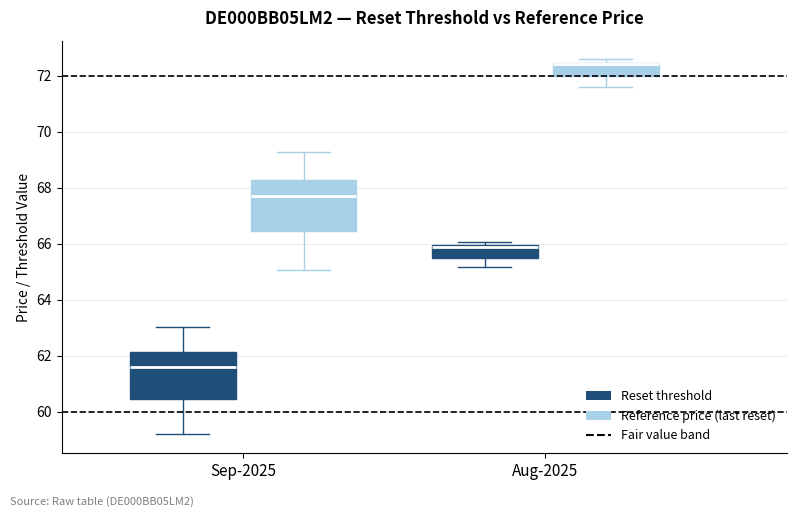

Reading left to right, transcribe this box plot: for each box, give where its median line is, the range the box spans, and where its two whiskers end, as read against the y-axis. The values are not printed on the chart, so give them approximately, as read against the axis.

Sep-2025 (Reset threshold): median 61.6, box 60.4 to 62.2, whiskers 59.2 to 63.0
Sep-2025 (Reference price (last reset)): median 67.8, box 66.4 to 68.2, whiskers 65.0 to 69.2
Aug-2025 (Reset threshold): median 65.8 (drawn on the box's upper edge), box 65.6 to 66.0, whiskers 65.2 to 66.0 (just above the box's upper edge)
Aug-2025 (Reference price (last reset)): median 72.4, box 72.0 to 72.4, whiskers 71.6 to 72.6